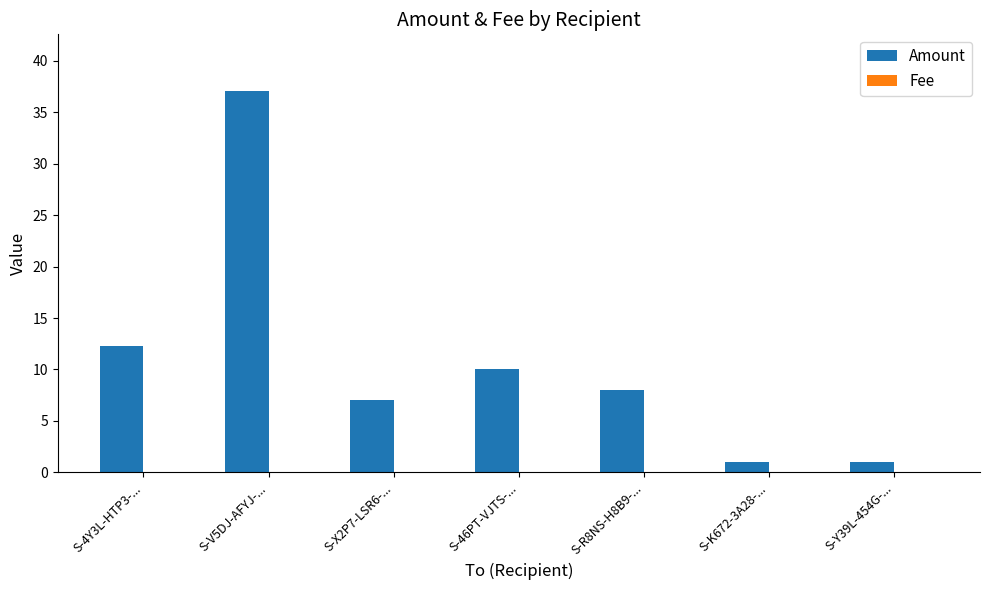

True or false: Amount has a value of 12.3 at S-4Y3L-HTP3-....

True